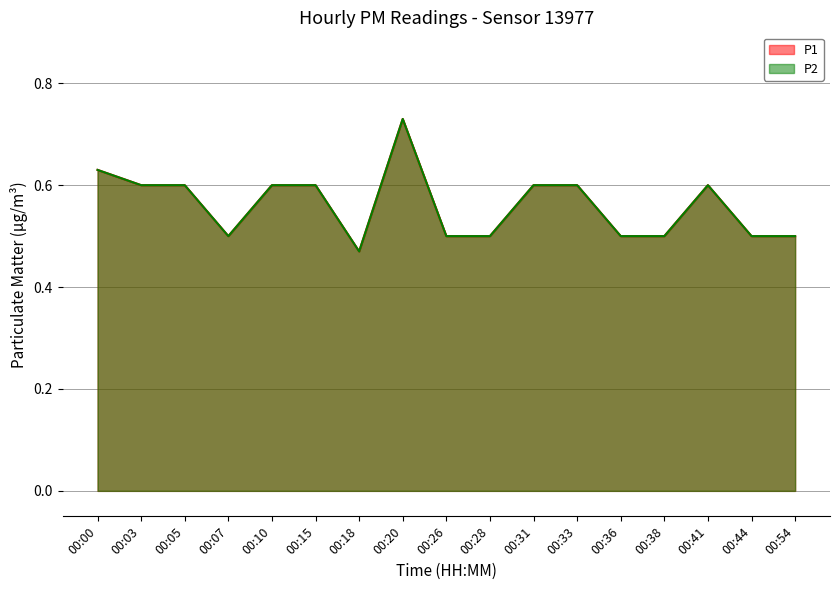

What is the difference between the maximum and second lowest values in the P1 series?

0.2